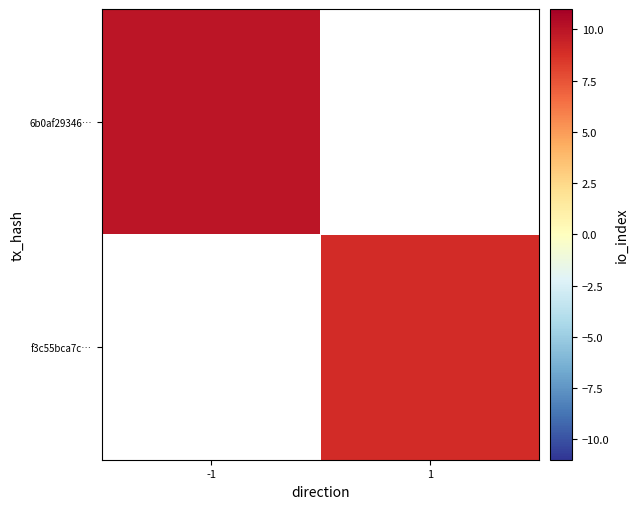

Is the value of f3c55bca7c… at 1 greater than the value of 6b0af29346… at 1?

No